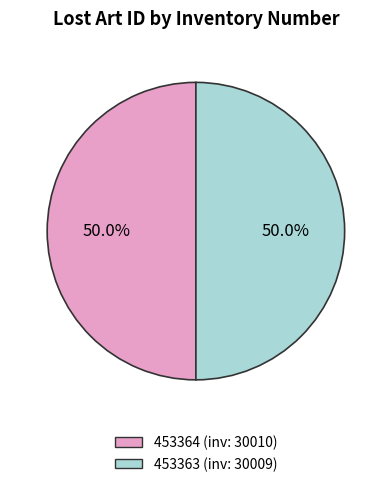

What percentage is NOT represented by 453363?

50.0%